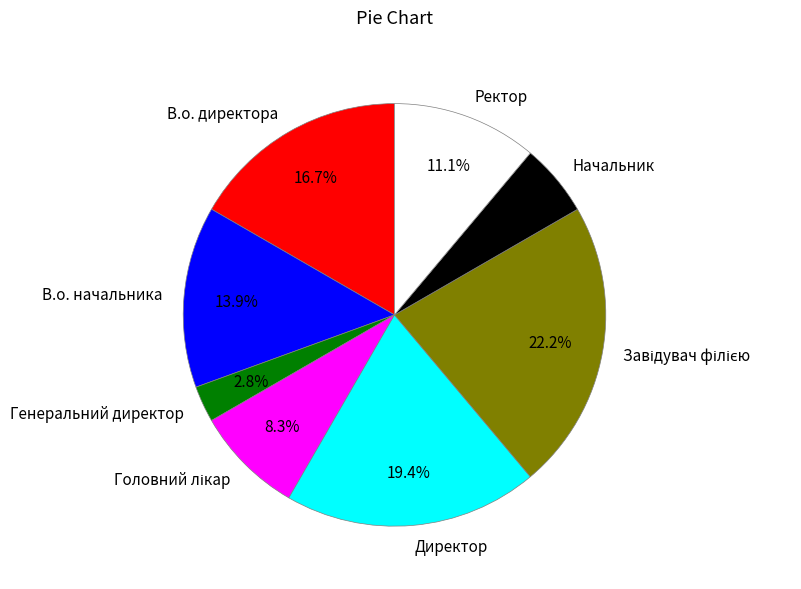

To the nearest percent, what is the difference between the Ректор and Директор slice percentages?

8%